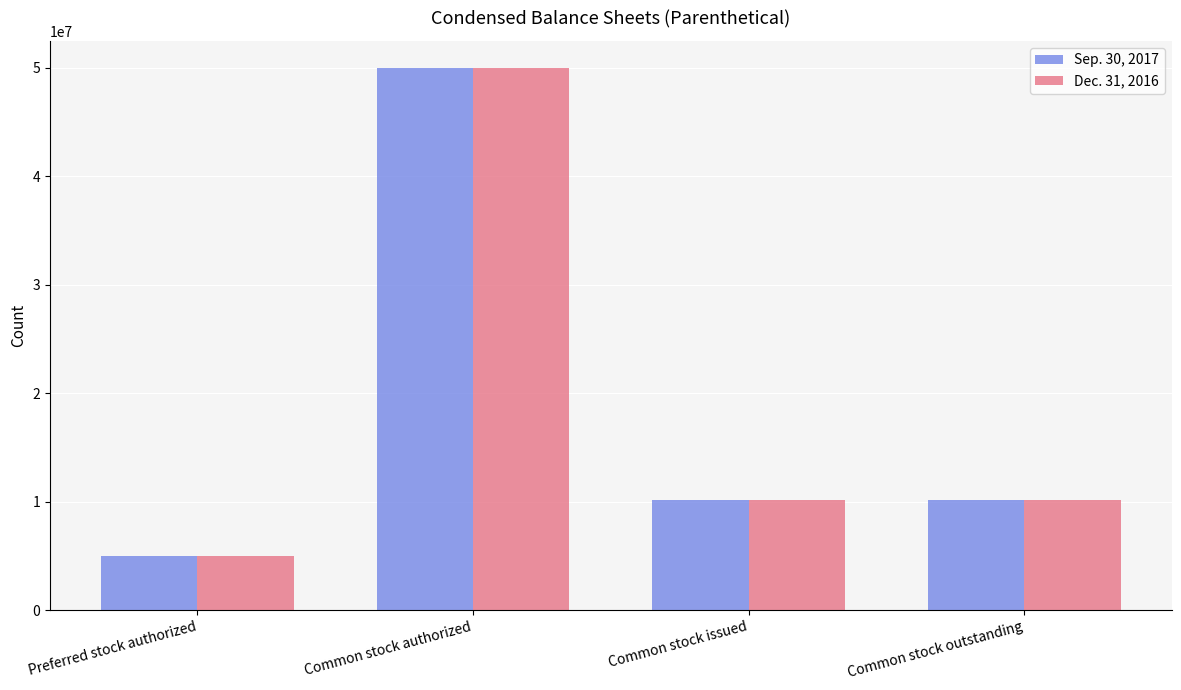

What is the difference between the Dec. 31, 2016 values at Common stock authorized and Common stock issued?

39856842